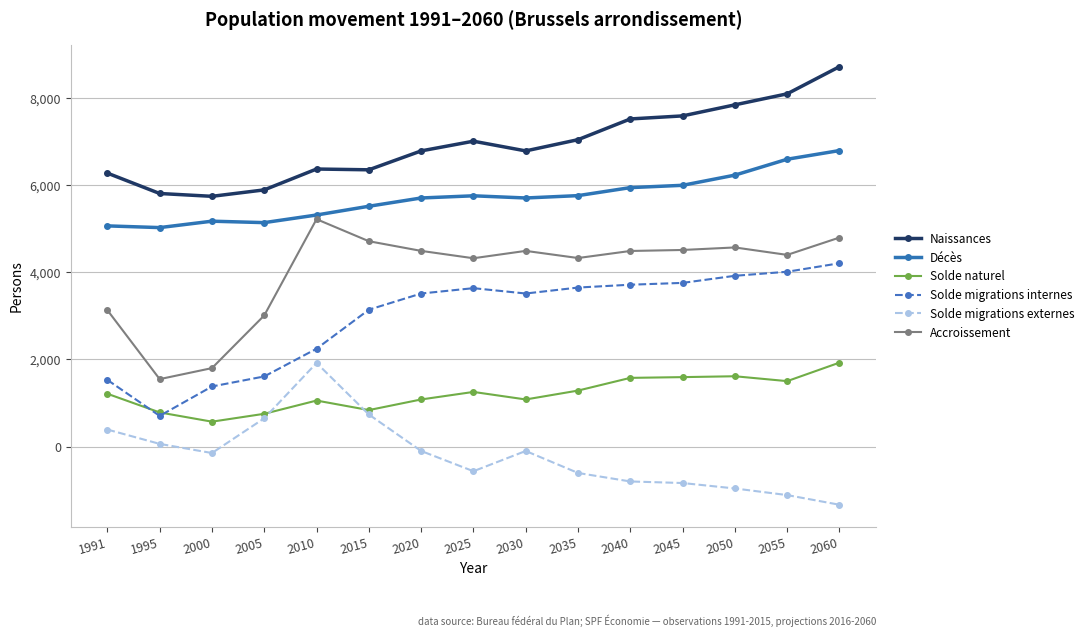

How many categories are shown in the chart?

15